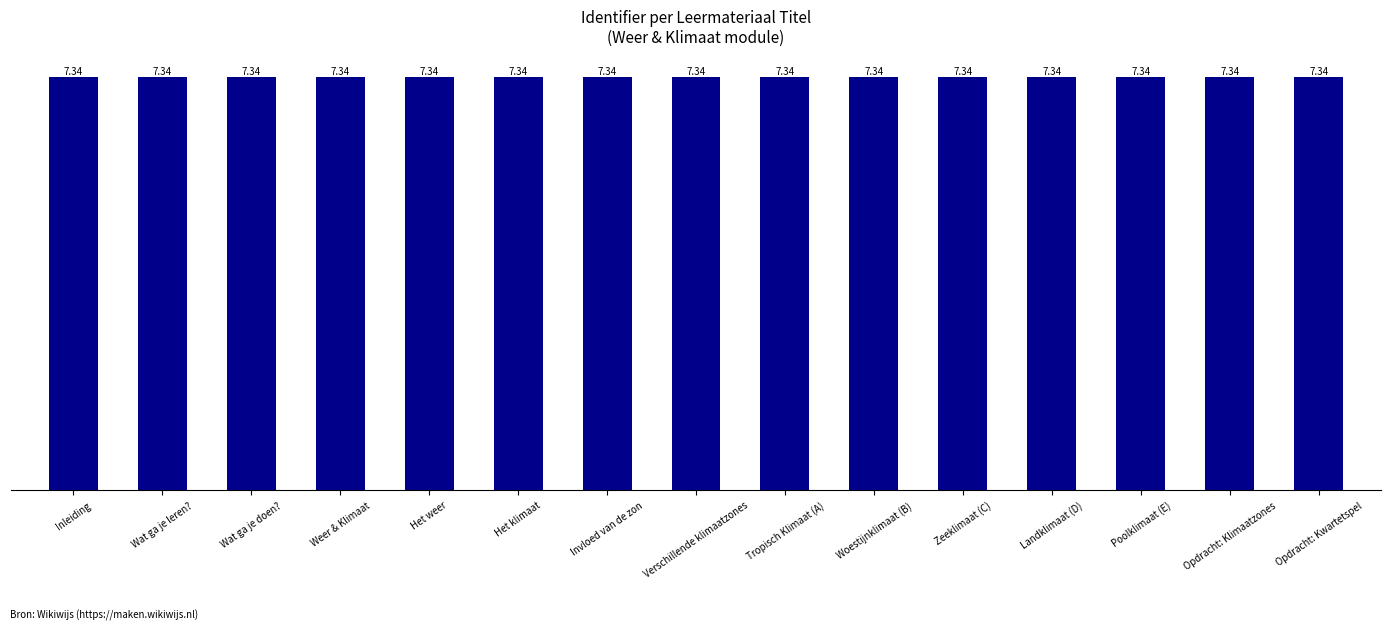

What is the sum of the values at Poolklimaat (E) and Wat ga je leren??

14.7